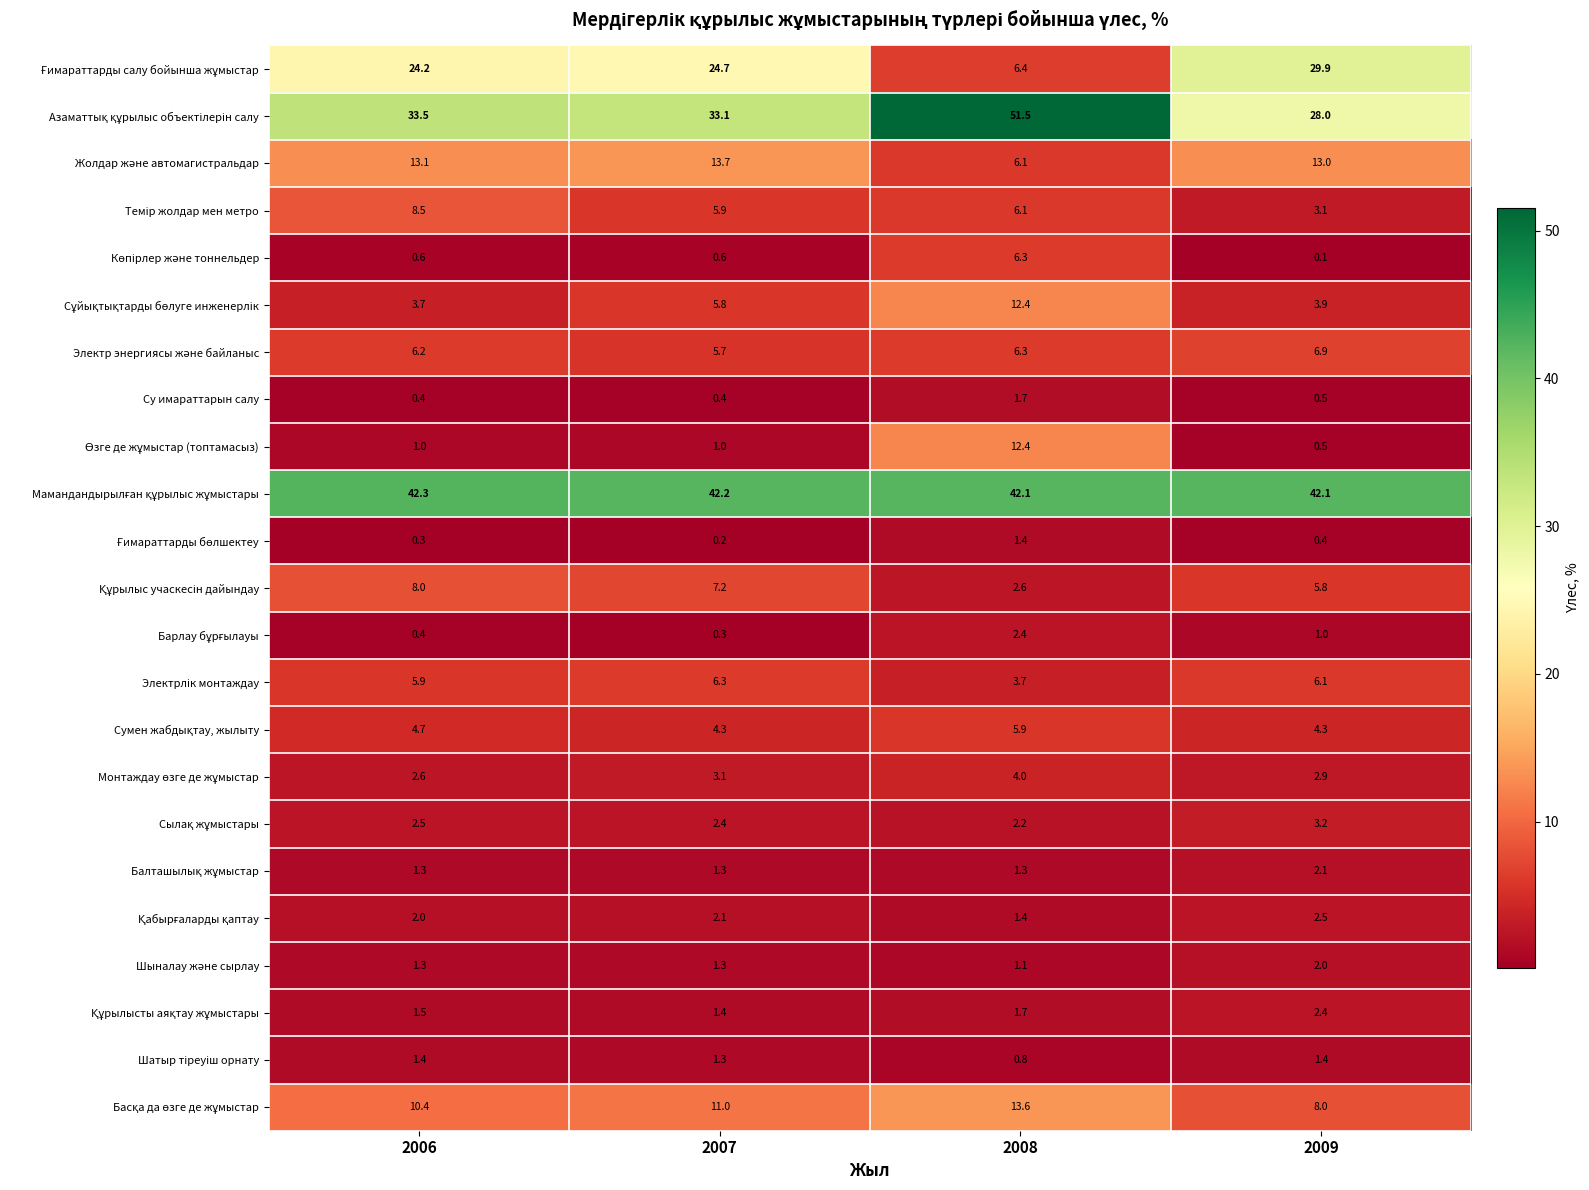

At how many categories does at least one series exceed 9?

4